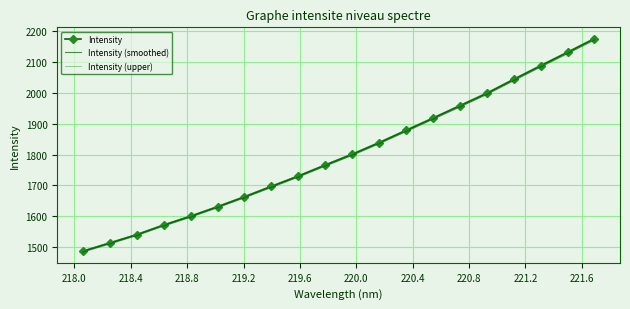

What is the greatest value displayed?

2178.3